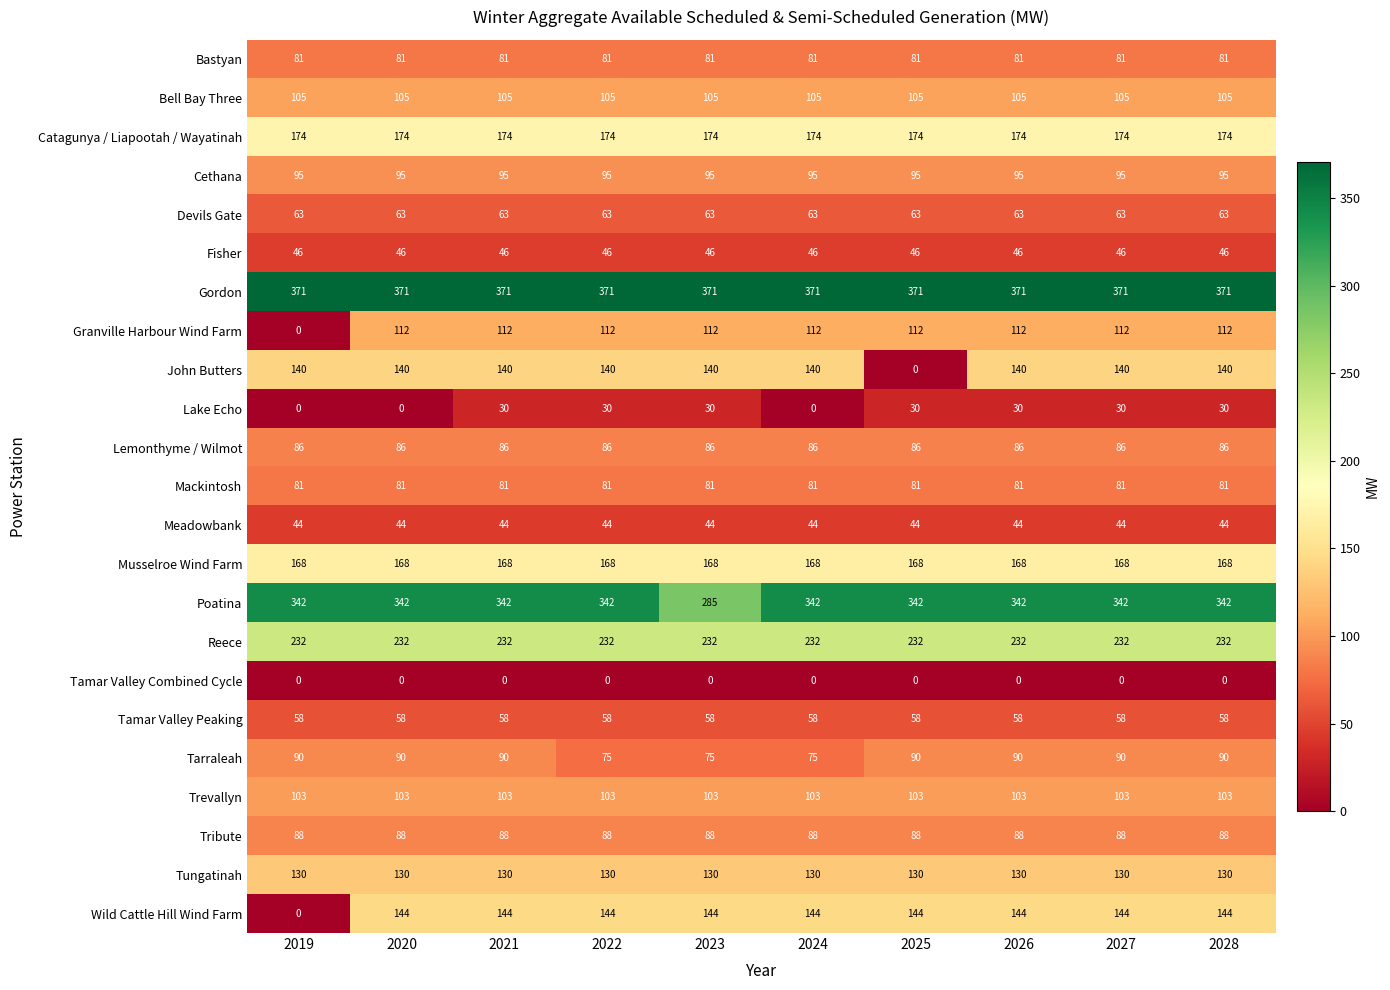

Is the value of Reece at 2023 greater than the value of John Butters at 2020?

Yes